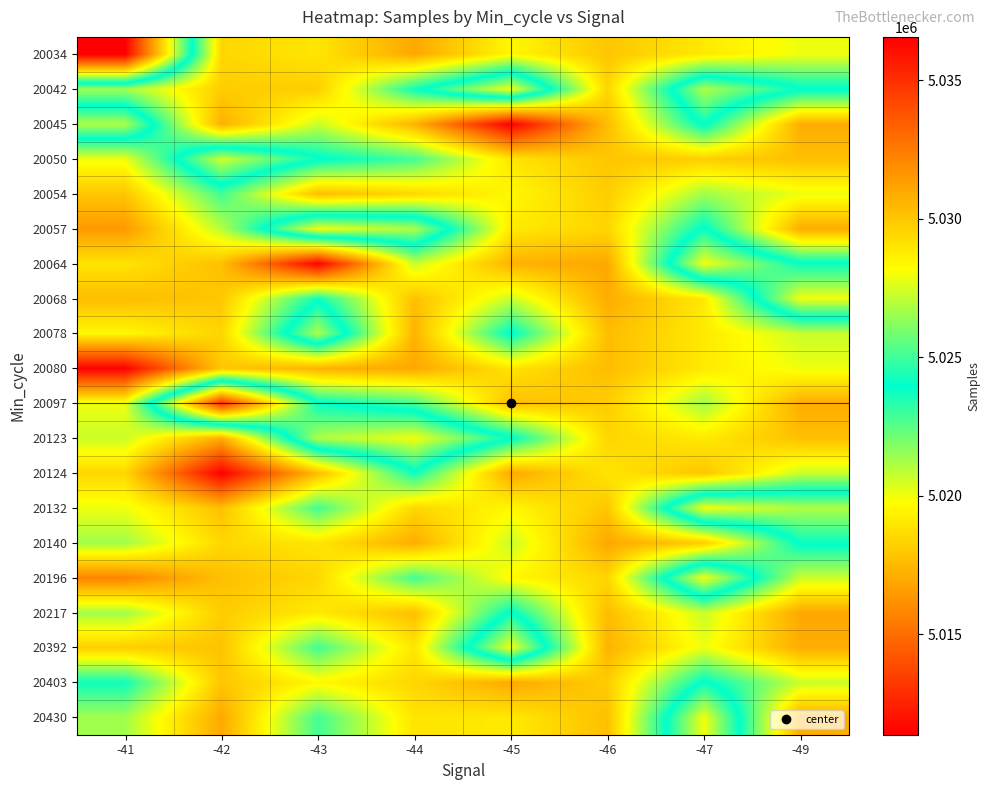

Reading right to left, transcribe all the data shown in this chart.

20034: -49=5027876	-47=5028833	-46=5030015	-45=5028362	-44=5031000	-43=5028980	-42=5029450	-41=5011370
20042: -49=5023808	-47=5021116	-46=5029502	-45=5019985	-44=5024200	-43=5029757	-42=5029786	-41=5026610
20045: -49=5030848	-47=5023787	-46=5030308	-45=5036559	-44=5030664	-43=5027265	-42=5030737	-41=5021116
20050: -49=5030229	-47=5029757	-46=5030015	-45=5028980	-44=5025055	-43=5023808	-42=5020570	-41=5027876
20054: -49=5027876	-47=5026610	-46=5029786	-45=5028362	-44=5029450	-43=5030308	-42=5025055	-41=5030015
20057: -49=5030848	-47=5023787	-46=5029502	-45=5028833	-44=5021116	-43=5019985	-42=5026967	-41=5031450
20064: -49=5023808	-47=5019985	-46=5031000	-45=5030664	-44=5027265	-43=5036498	-42=5030229	-41=5029013
20068: -49=5019985	-47=5028833	-46=5030848	-45=5027265	-44=5030208	-43=5024200	-42=5029992	-41=5030308
20078: -49=5027265	-47=5028833	-46=5030308	-45=5023808	-44=5030664	-43=5021116	-42=5029520	-41=5028362
20080: -49=5027876	-47=5028833	-46=5030308	-45=5029013	-44=5031000	-43=5030664	-42=5029992	-41=5036498
20097: -49=5030848	-47=5026610	-46=5029786	-45=5030229	-44=5025055	-43=5023808	-42=5013019	-41=5027881
20123: -49=5030229	-47=5028833	-46=5029502	-45=5023808	-44=5019985	-43=5021116	-42=5030848	-41=5027265
20124: -49=5027265	-47=5030015	-46=5028980	-45=5031000	-44=5024200	-43=5030308	-42=5036559	-41=5029450
20132: -49=5021116	-47=5019985	-46=5030015	-45=5028362	-44=5029450	-43=5025055	-42=5030229	-41=5027881
20140: -49=5023808	-47=5029786	-46=5031000	-45=5027265	-44=5030848	-43=5028980	-42=5029450	-41=5026610
20196: -49=5027265	-47=5019985	-46=5029502	-45=5028362	-44=5025055	-43=5029450	-42=5030229	-41=5032182
20217: -49=5031000	-47=5027265	-46=5030308	-45=5023808	-44=5030229	-43=5028833	-42=5029786	-41=5026610
20392: -49=5030848	-47=5027876	-46=5030664	-45=5019985	-44=5028980	-43=5025055	-42=5030110	-41=5029757
20403: -49=5027265	-47=5023808	-46=5029786	-45=5031000	-44=5029450	-43=5028362	-42=5030015	-41=5024200
20430: -49=5030848	-47=5019985	-46=5030229	-45=5028833	-44=5029013	-43=5025055	-42=5030976	-41=5026610